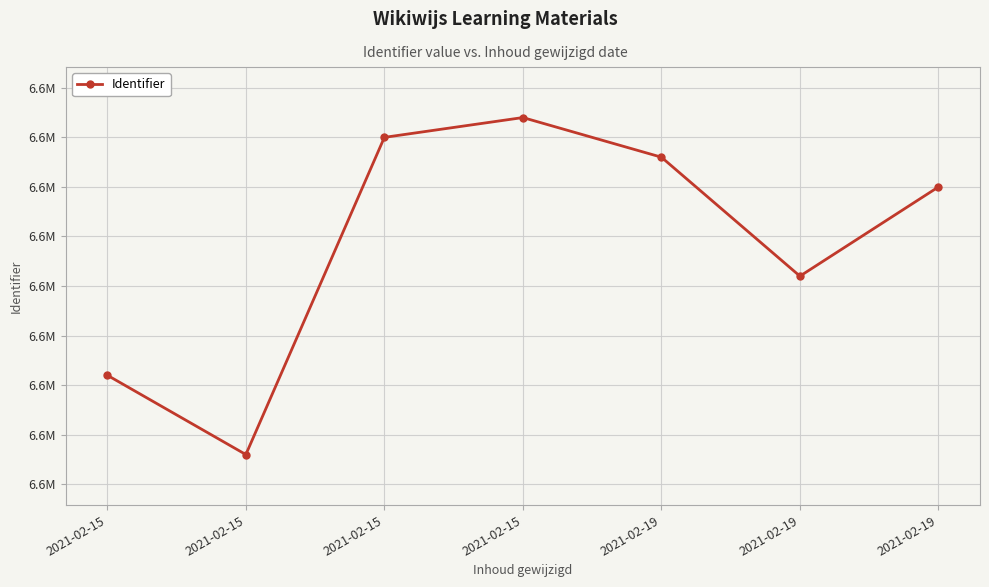

List the labels in order of value, largest first.

2021-02-15, 2021-02-15, 2021-02-19, 2021-02-19, 2021-02-19, 2021-02-15, 2021-02-15